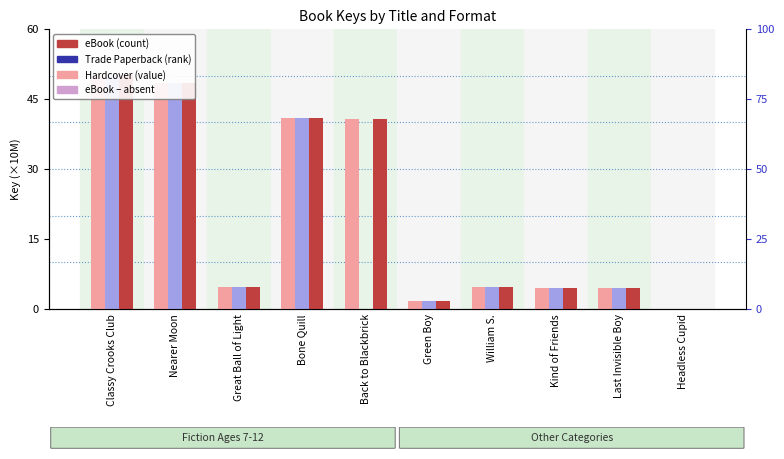

The Trade Paperback series shows 0.9 at Green Boy. True or false?

False